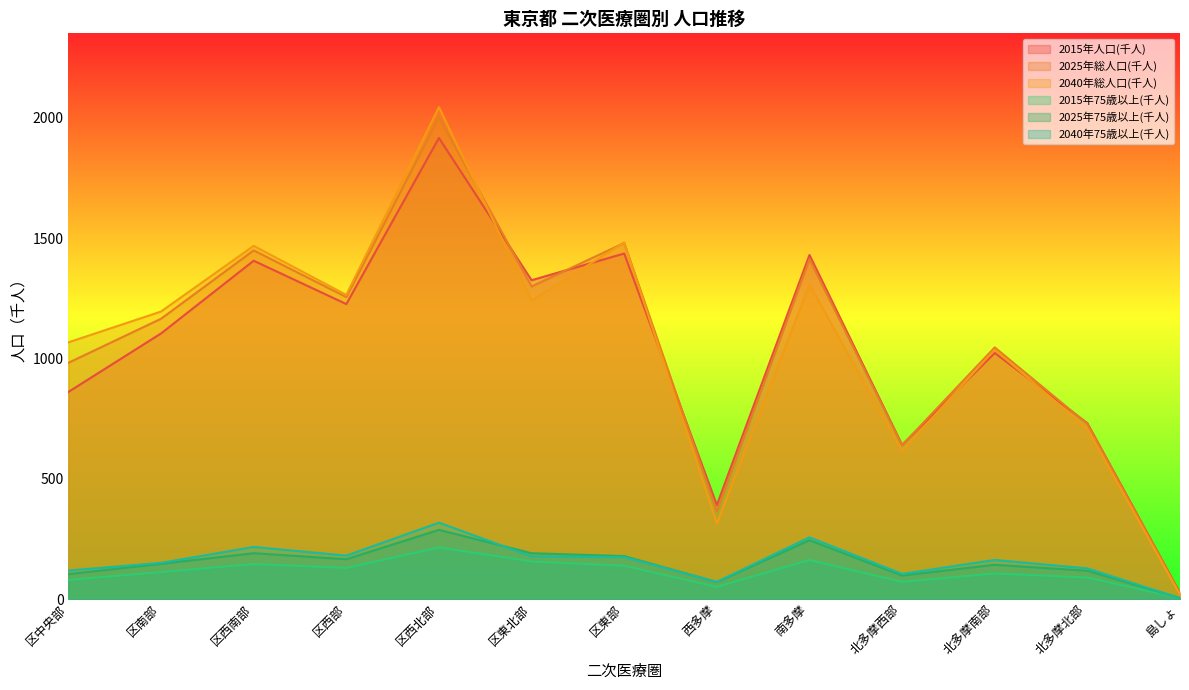

Which series ends up on top after the final intersection of 2040年75歳以上(千人) and 2025年75歳以上(千人)?

2025年75歳以上(千人)